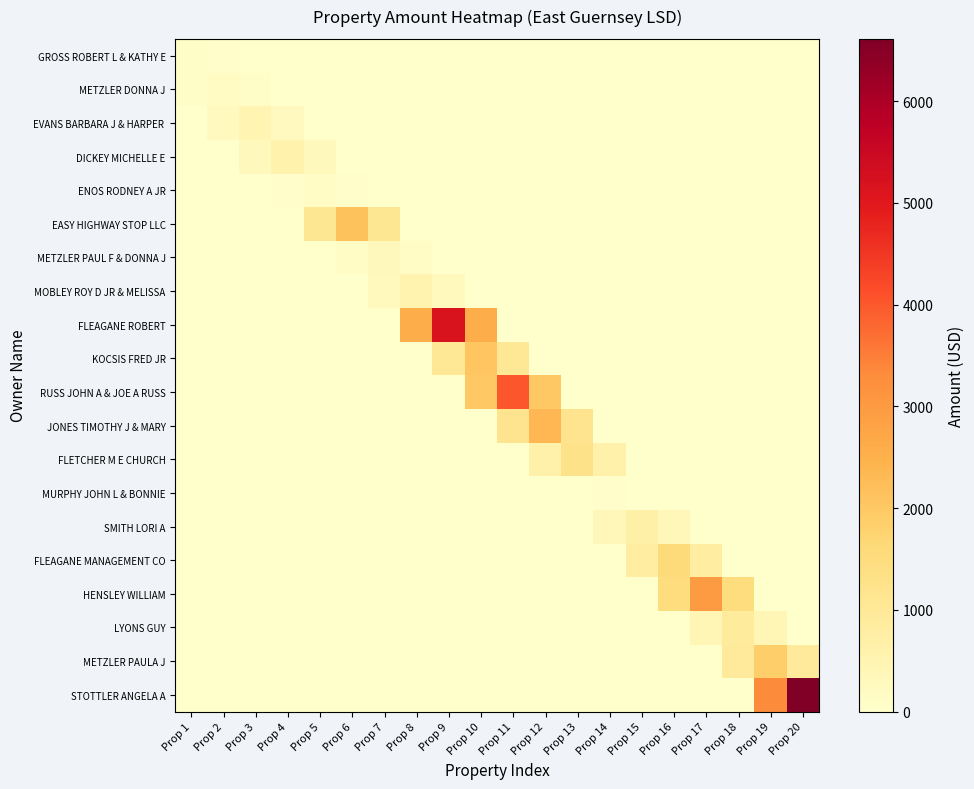

Which has a higher value, Prop 1 or Prop 3?

Prop 1